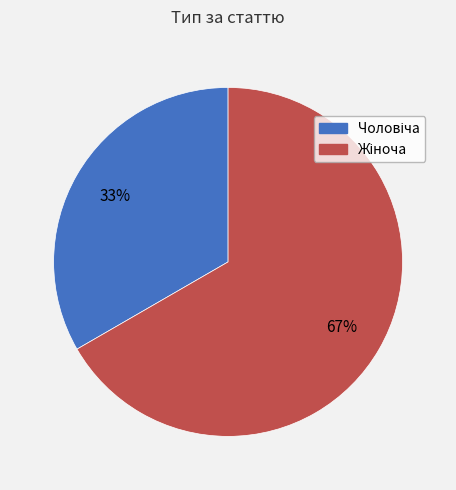

Does any single category account for the majority?

Yes